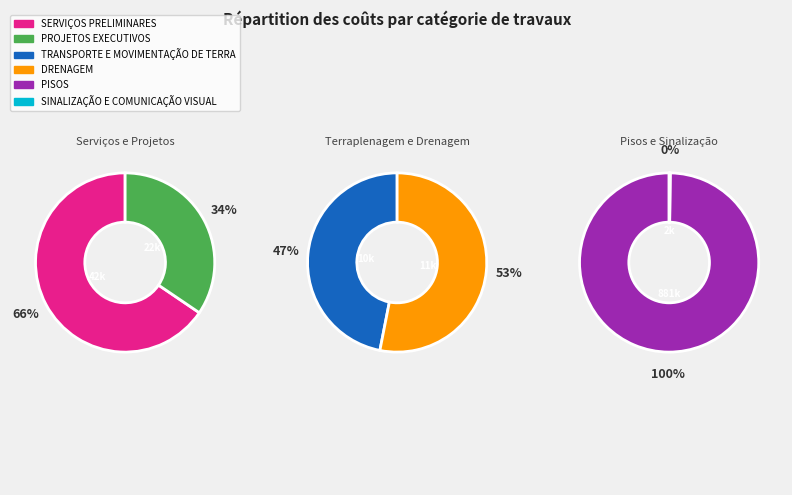

Rank the categories by value from lowest to highest.

SINALIZAÇÃO E COMUNICAÇÃO VISUAL, TRANSPORTE E MOVIMENTAÇÃO DE TERRA, DRENAGEM, PROJETOS EXECUTIVOS, SERVIÇOS PRELIMINARES, PISOS